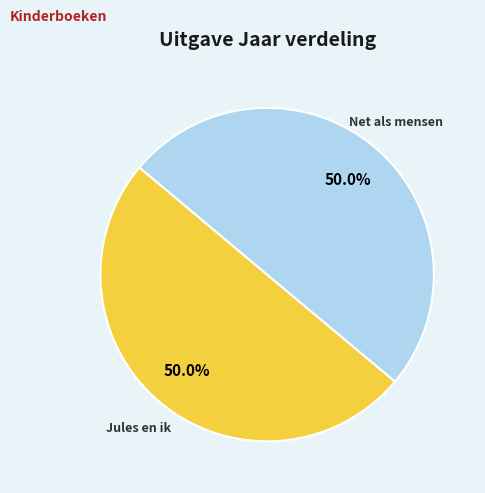

The Jules en ik slice represents 50% of the pie. True or false?

True